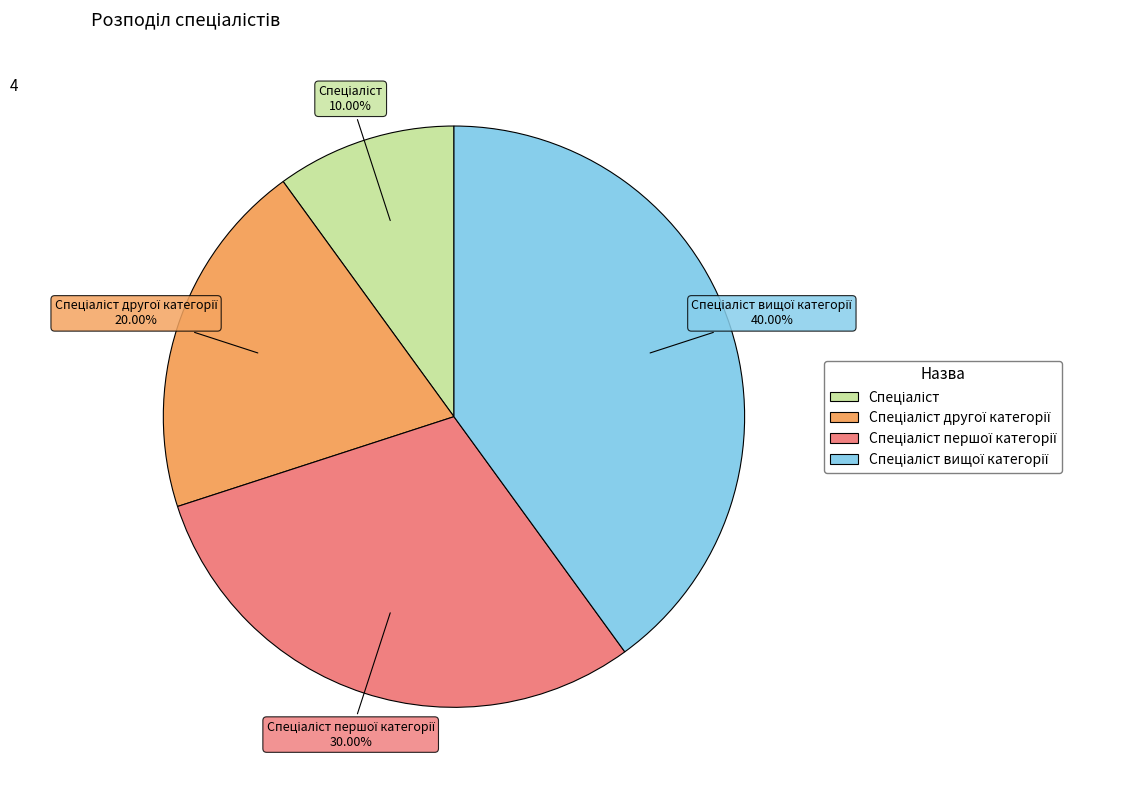

How many segments does this pie chart have?

4